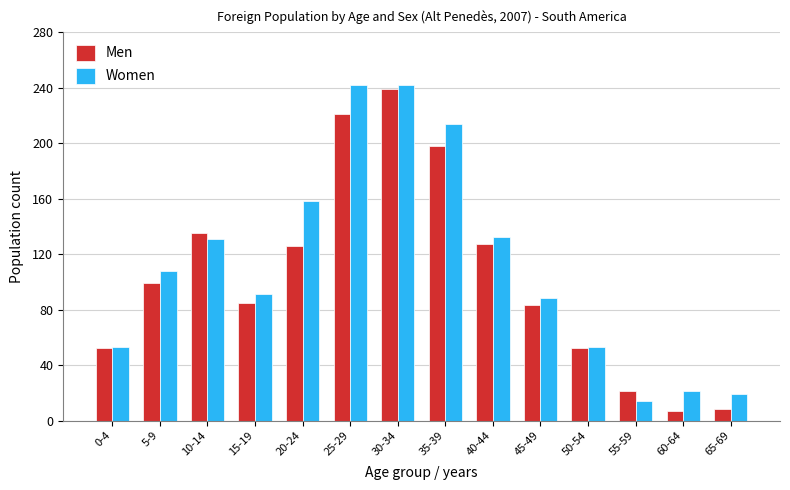

List the series in order of their overall mean, lowest first.

Men, Women